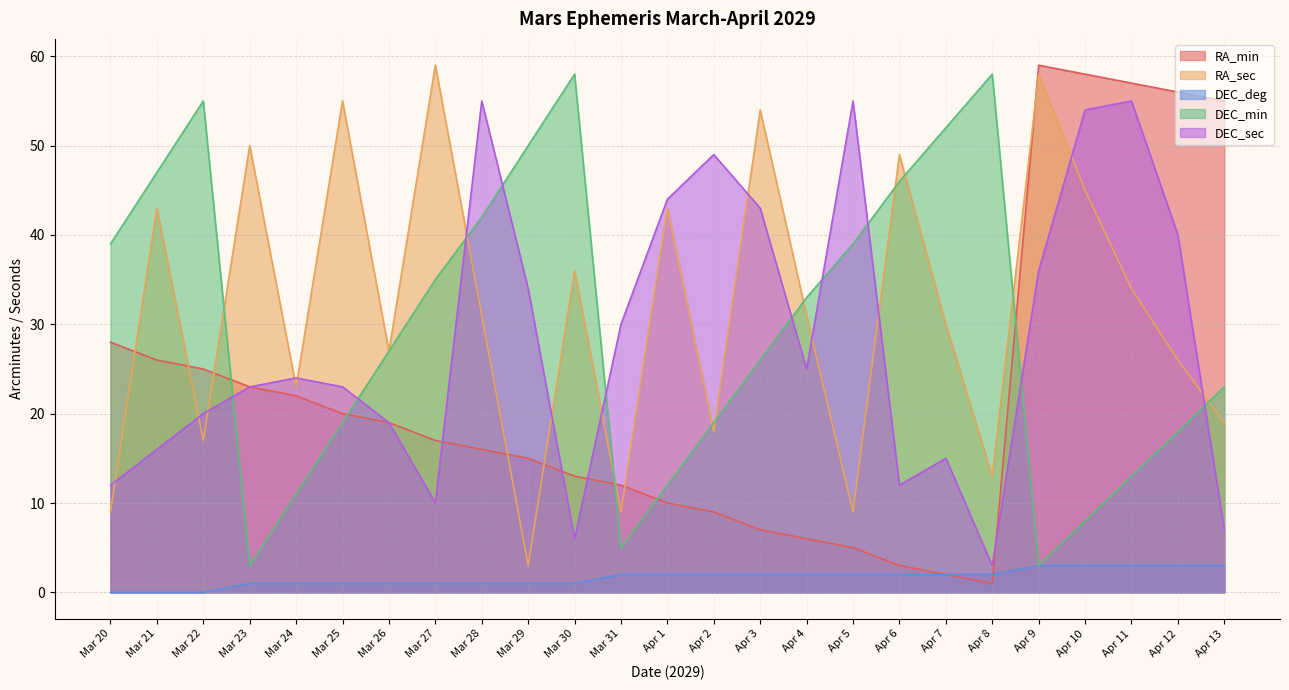

What value does the DEC_sec series have at Mar 27?

10